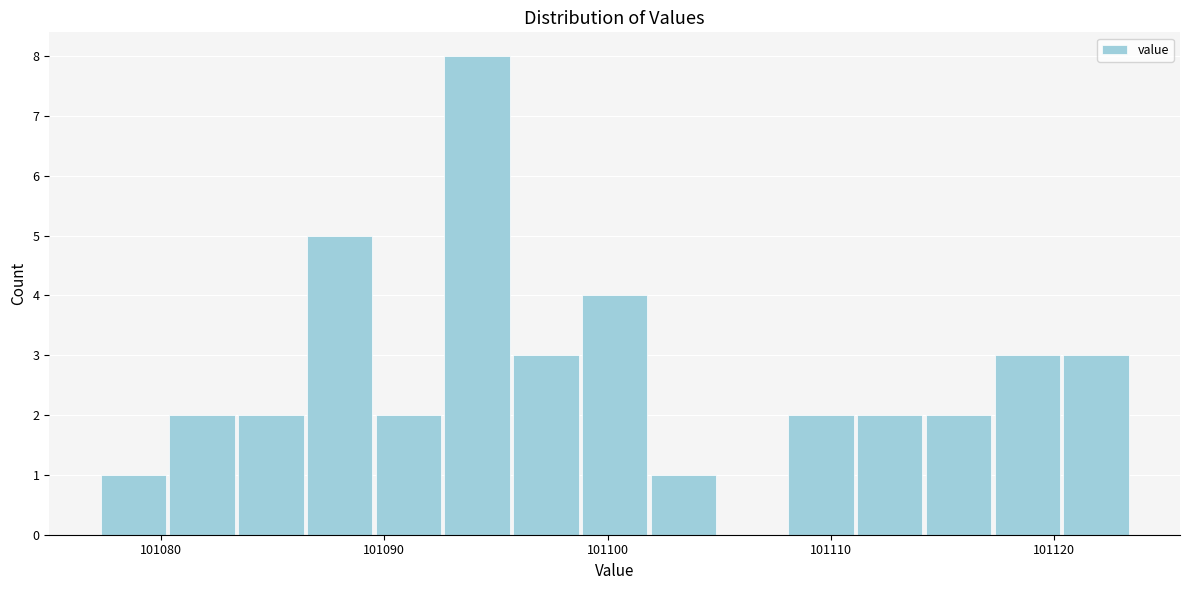

Read against the x-axis, roughly where is the centre of the tallest bar?

101094